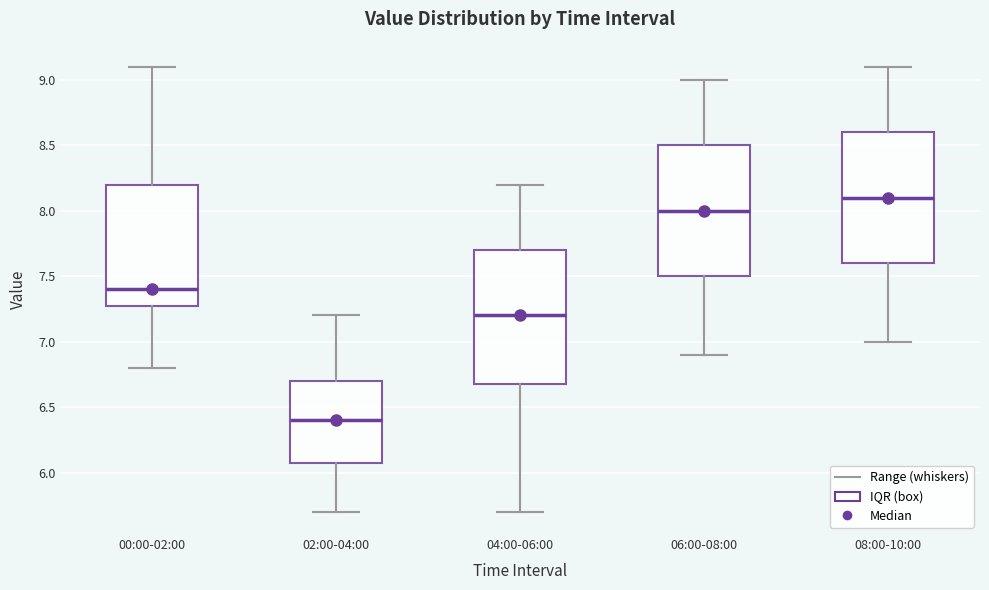

Which box's median line is the lowest?

02:00-04:00